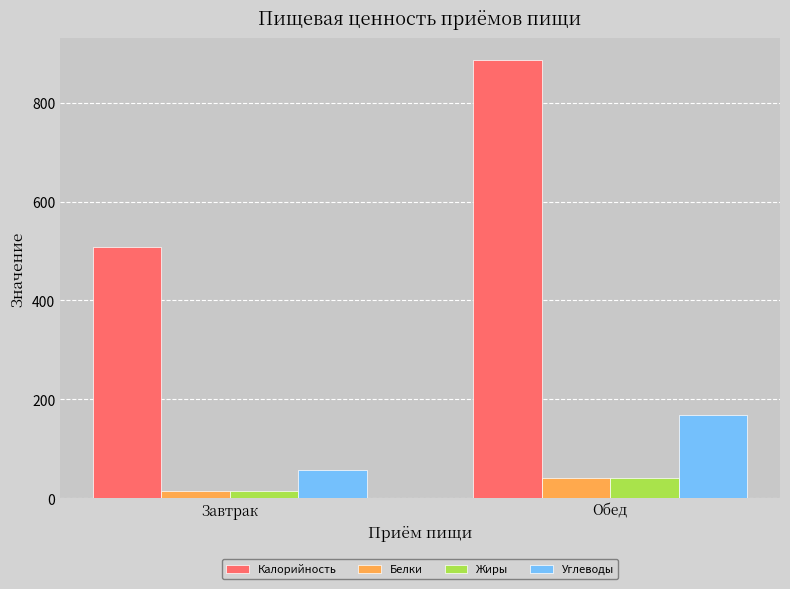

Reading right to left, transcribe all the data shown in this chart.

Калорийность: 885.9	509.0
Белки: 40.9	14.2
Жиры: 41.9	13.8
Углеводы: 168.2	57.4